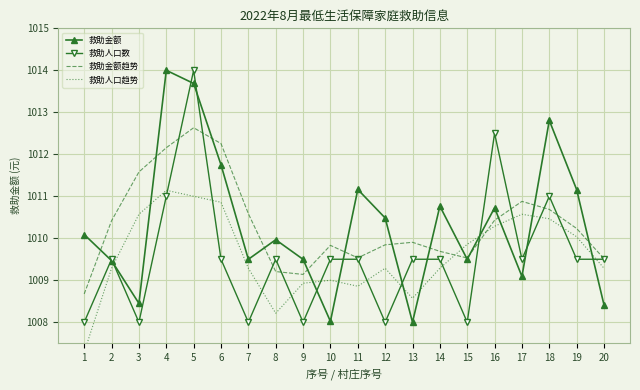

Reading left to right, transcribe all the data shown in this chart.

救助金额: 1010.1	1009.5	1008.4	1014.0	1013.7	1011.7	1009.5	1010.0	1009.5	1008.0	1011.2	1010.5	1008.0	1010.8	1009.5	1010.7	1009.1	1012.8	1011.2	1008.4
救助人口数: 1008.0	1009.5	1008.0	1011.0	1014.0	1009.5	1008.0	1009.5	1008.0	1009.5	1009.5	1008.0	1009.5	1009.5	1008.0	1012.5	1009.5	1011.0	1009.5	1009.5
救助金额趋势: 1008.7	1010.4	1011.6	1012.2	1012.6	1012.3	1010.6	1009.2	1009.1	1009.8	1009.5	1009.8	1009.9	1009.7	1009.5	1010.4	1010.9	1010.7	1010.2	1009.5
救助人口趋势: 1007.3	1009.3	1010.6	1011.1	1011.0	1010.9	1009.3	1008.2	1008.9	1009.0	1008.9	1009.3	1008.6	1009.3	1009.9	1010.3	1010.6	1010.5	1010.0	1009.3